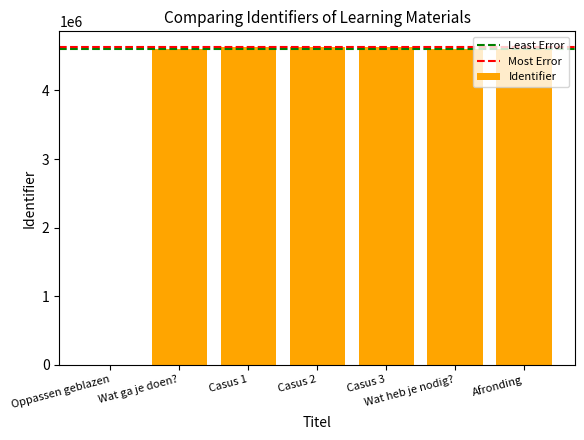

What is the change in value from Oppassen geblazen to Afronding?

+4611918